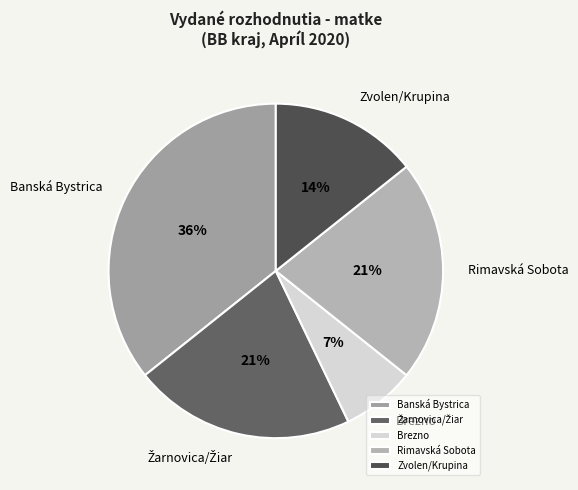

Does Zvolen/Krupina account for over 50% of the chart?

No